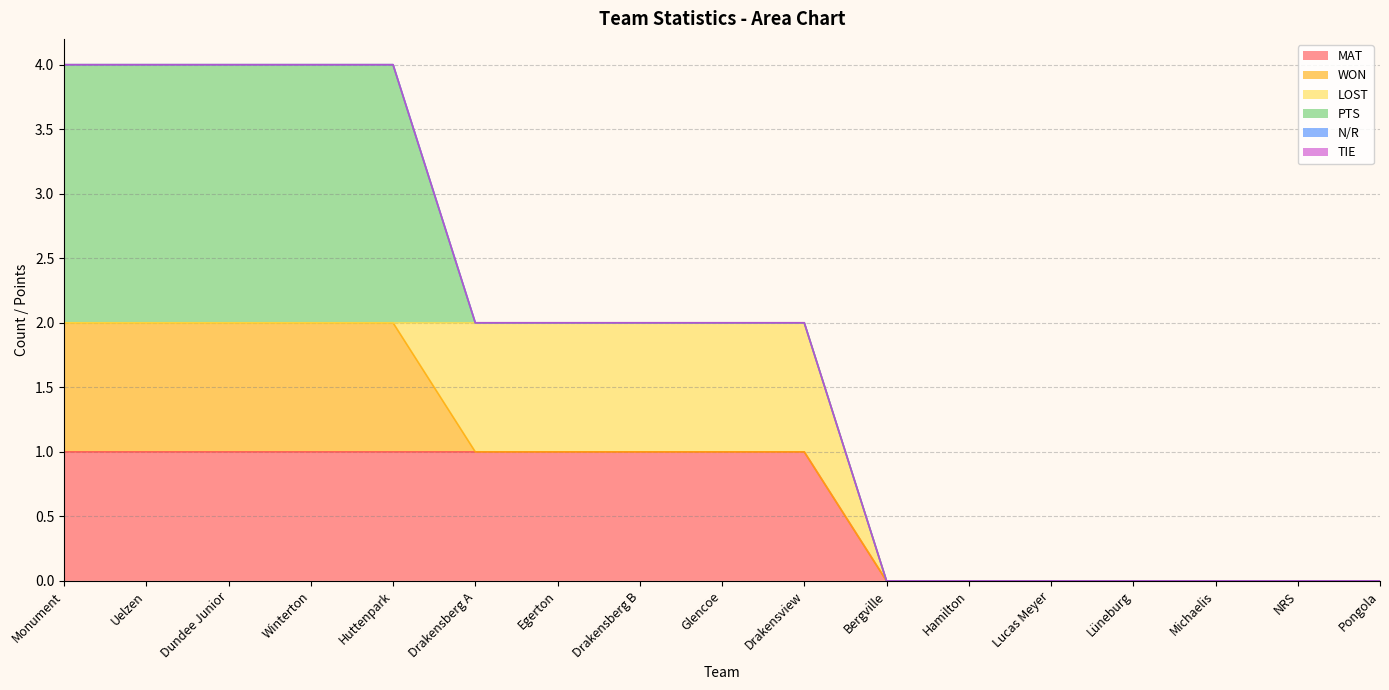

Does the chart have visible grid lines?

Yes